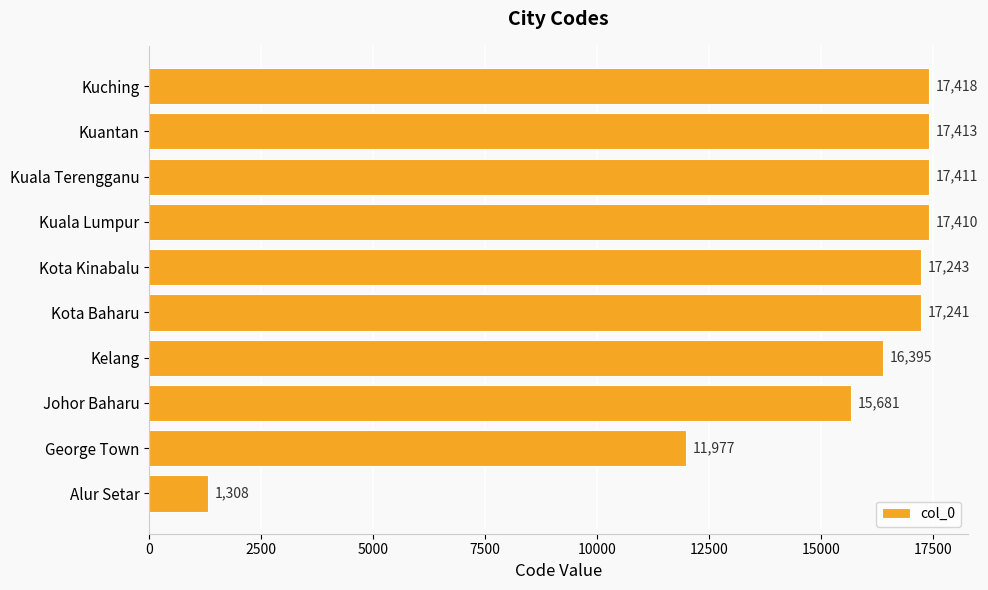

At which category does the chart reach its minimum across all series?

Alur Setar